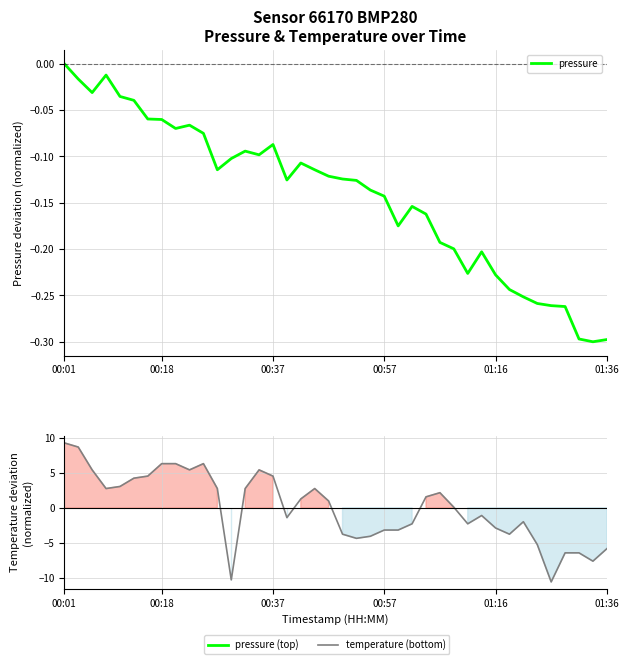

Which has a higher value, 18 or 37?

18